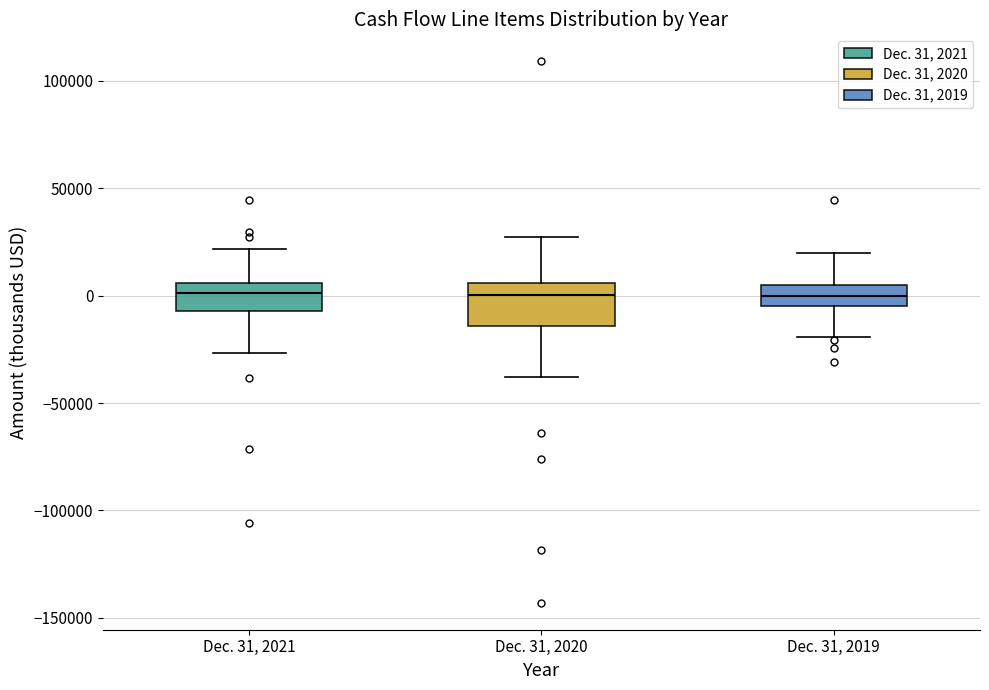

Reading left to right, read every box against the y-axis: the position of its median line, the range the box covers, and the ends of its whiskers. The values are not printed on the chart, so give them approximately, as read against the axis.

Dec. 31, 2021: median 0, box -5000 to 5000, whiskers -25000 to 20000
Dec. 31, 2020: median 0, box -15000 to 5000, whiskers -40000 to 25000
Dec. 31, 2019: median 0, box -5000 to 5000, whiskers -20000 to 20000